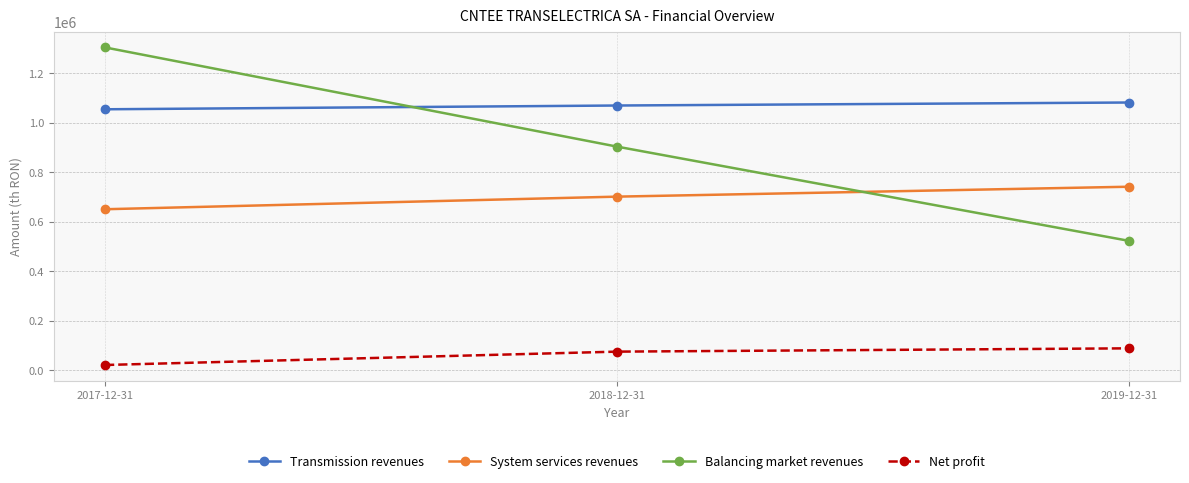

Count the Balancing market revenues values in the range 523104 to 1304613.

3